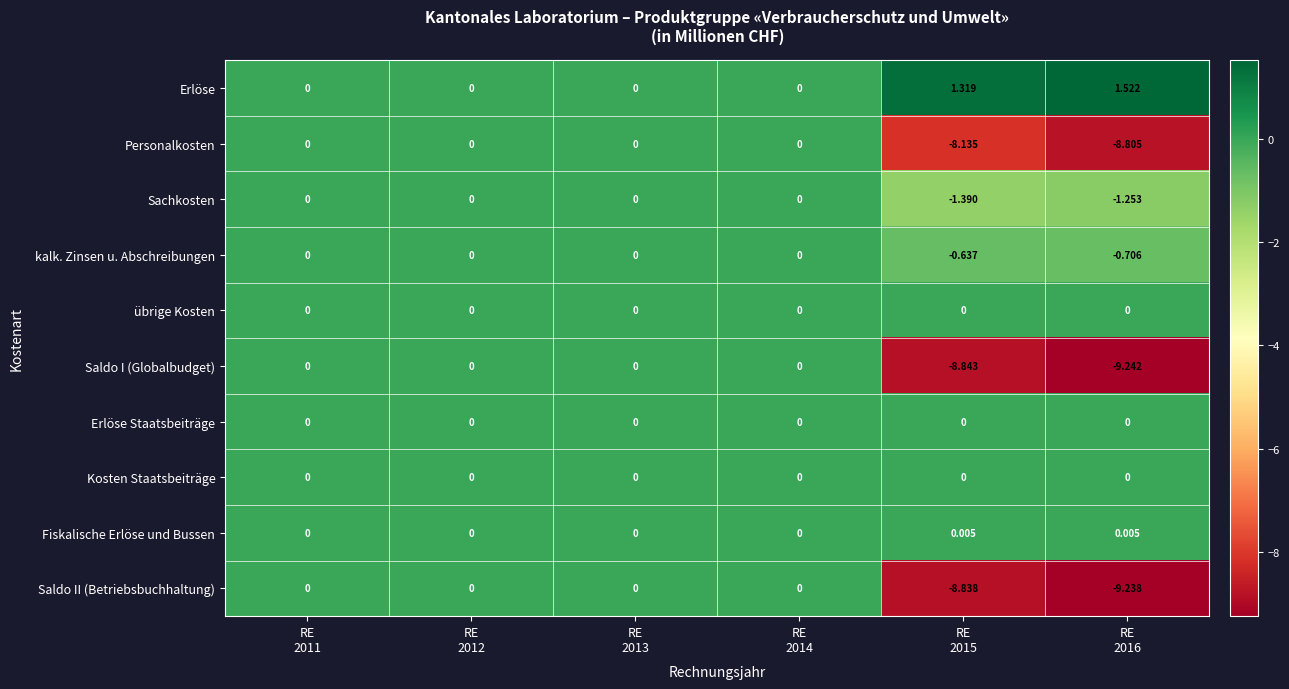

Which series has the largest total across all categories?

Erlöse